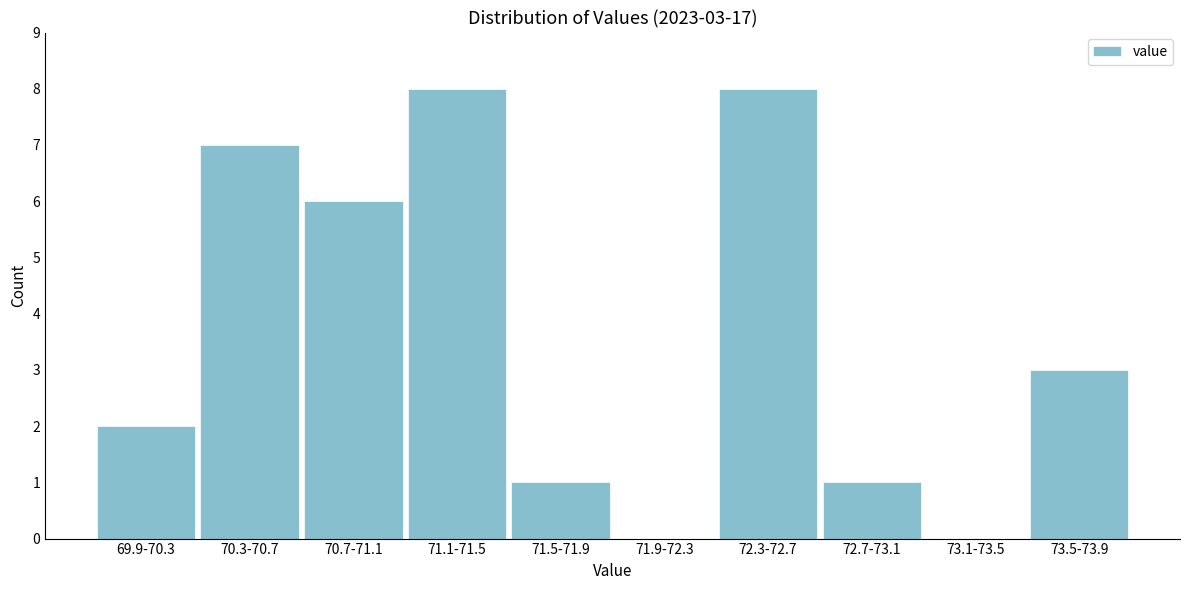

Reading left to right, what are all the values shown in this chart?

69.9-70.3=2	70.3-70.7=7	70.7-71.1=6	71.1-71.5=8	71.5-71.9=1	71.9-72.3=0	72.3-72.7=8	72.7-73.1=1	73.1-73.5=0	73.5-73.9=3